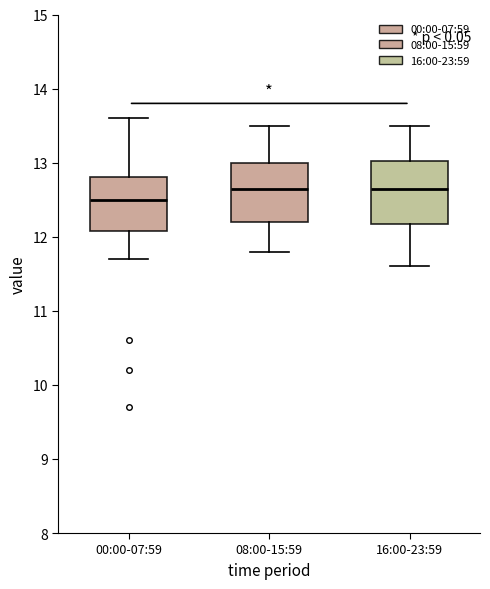

Where does the lower whisker of the box for 00:00-07:59 end on the y-axis? The values are not printed on the chart, so give them approximately, as read against the axis.

11.7